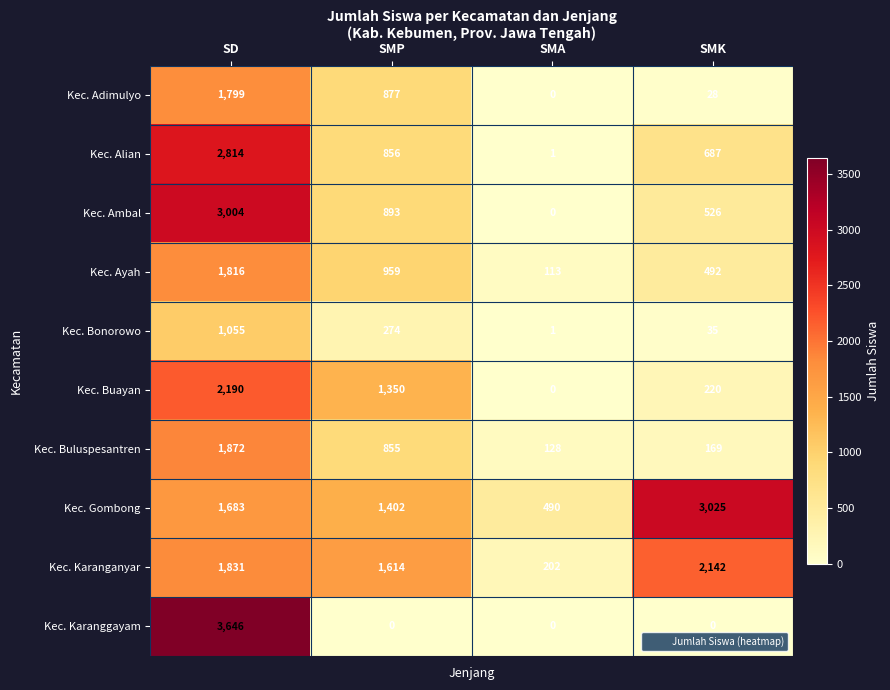

True or false: Kec. Bonorowo has a value of 35 at SMK.

True